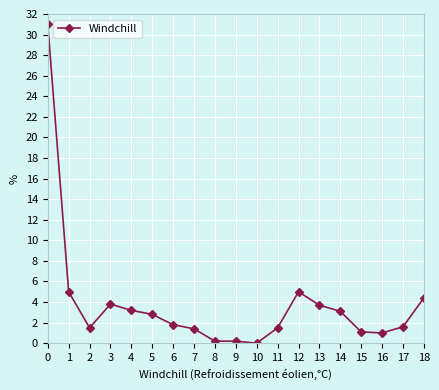

The value at 5 is 0.9. True or false?

False